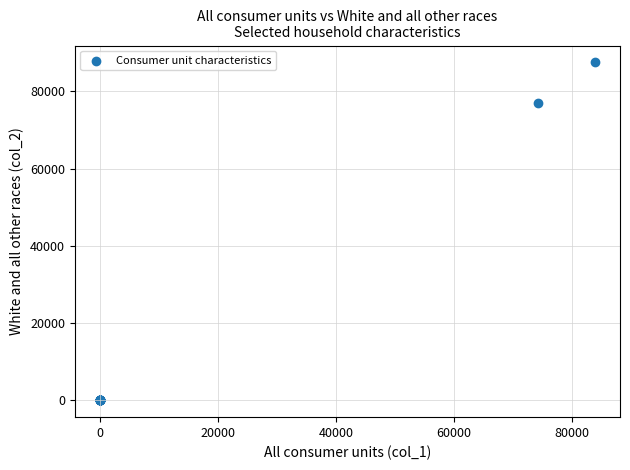

What Y value in the scatter plot is closest to 43733?

76884.0